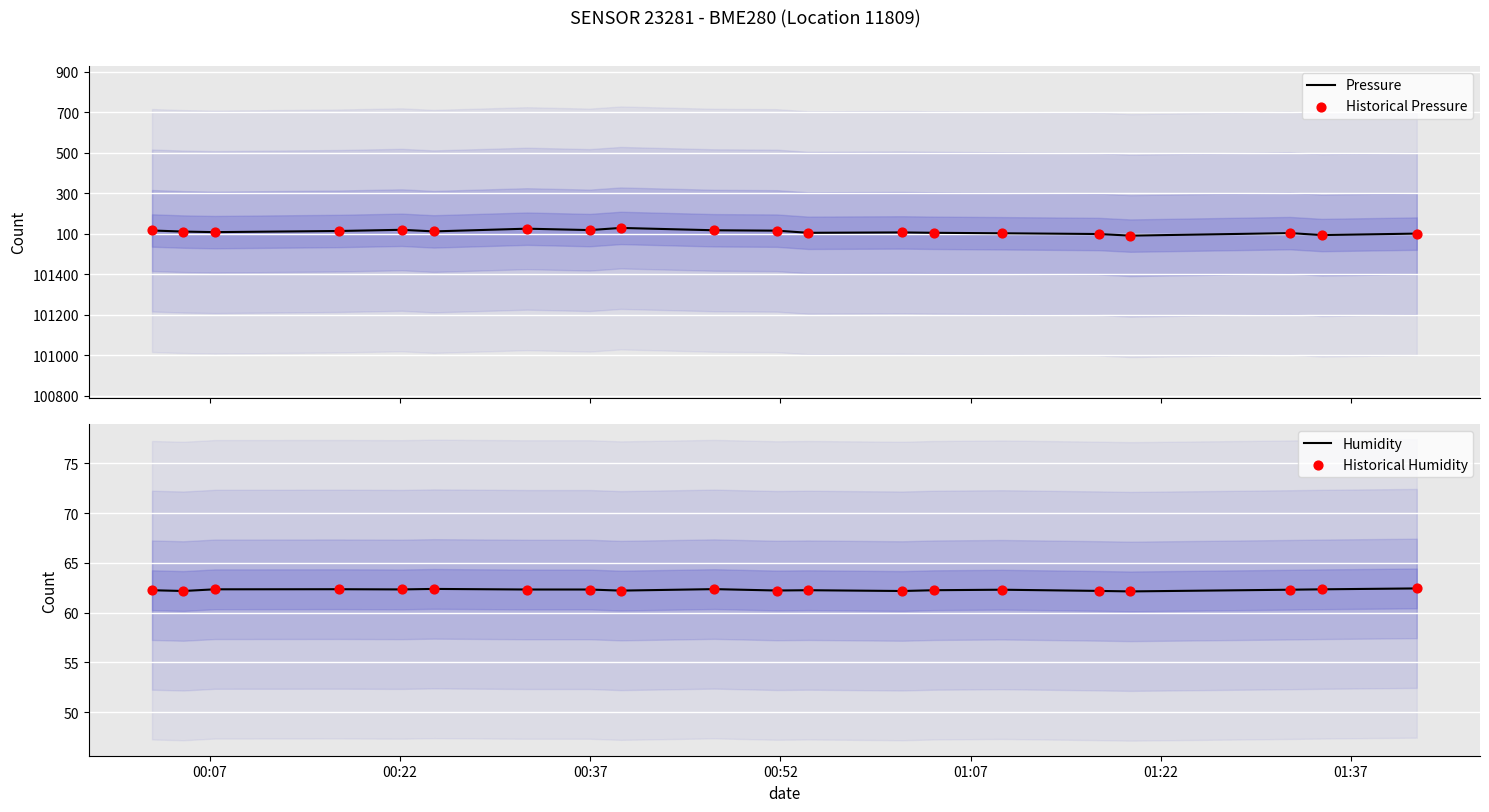

Which series has the widest spread of Y values?

Pressure